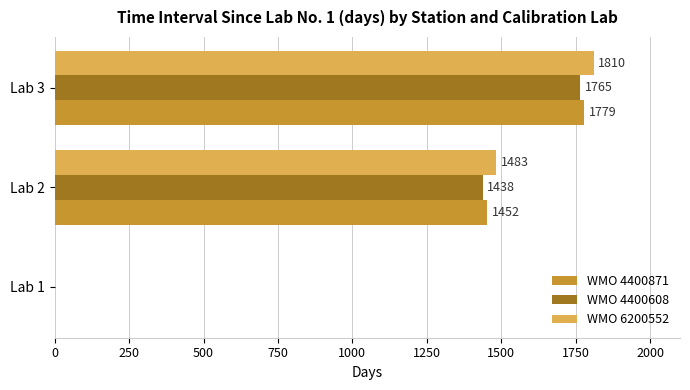

What is the sum of the WMO 6200552 values at Lab 3 and Lab 2?

3293